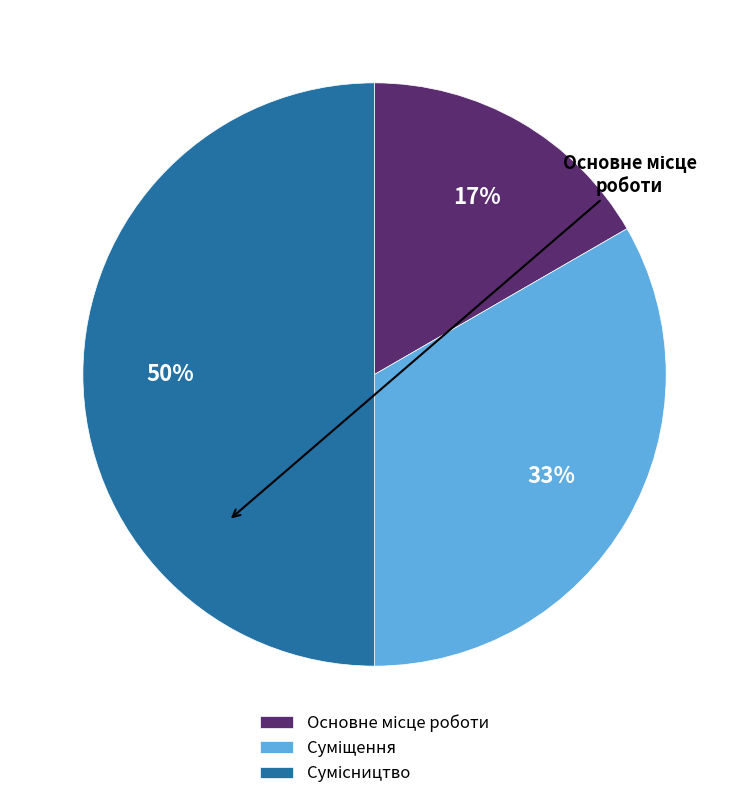

To the nearest percent, what is the difference between the largest and smallest slice percentages?

33%